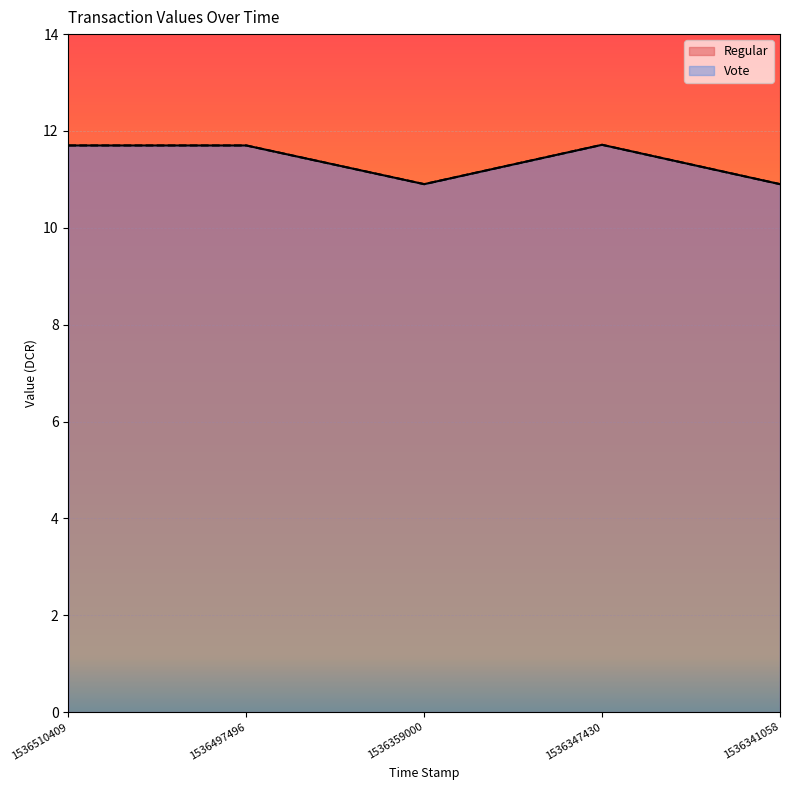

List the labels in order of Regular value, largest first.

1536347430, 1536510409, 1536497496, 1536359000, 1536341058